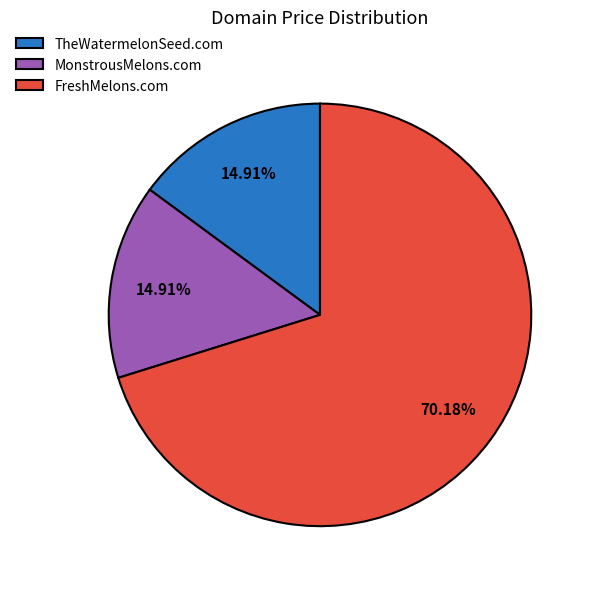

Which category has the biggest portion of the pie?

FreshMelons.com